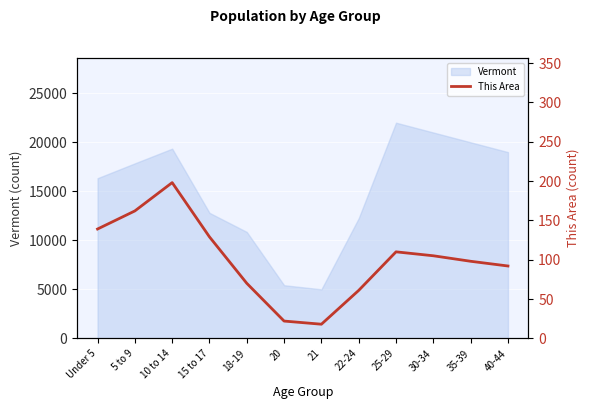

List the labels in order of value, smallest first.

21, 20, 22-24, 18-19, 40-44, 35-39, 30-34, 25-29, 15 to 17, Under 5, 5 to 9, 10 to 14